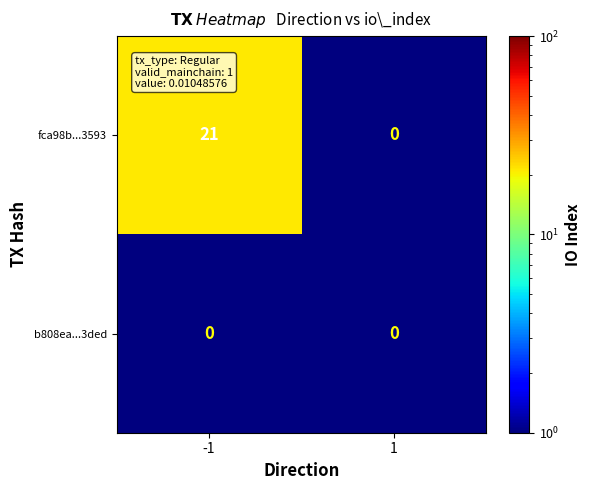

At how many categories does at least one series exceed 20?

1